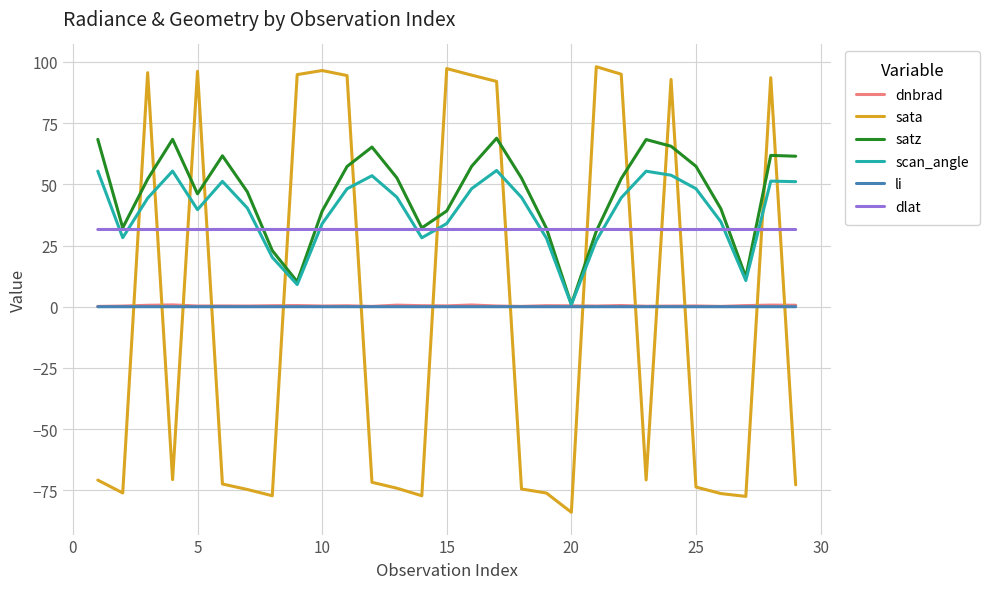

True or false: dlat and li cross at least once.

False